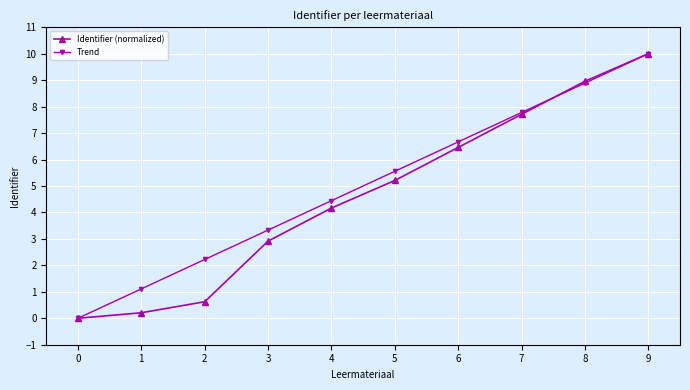

What is the highest value of the Identifier (normalized) series?

10.0